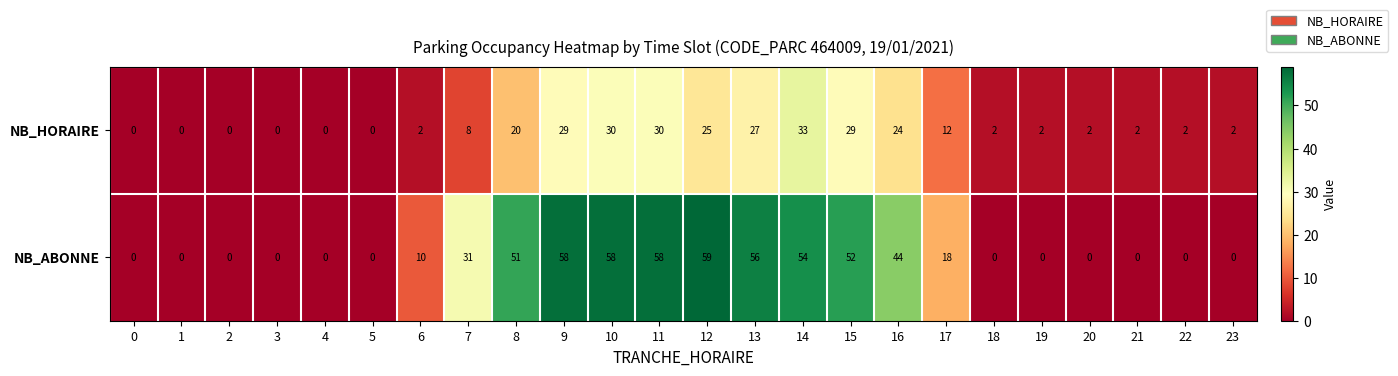

How many values in the NB_ABONNE series are below 10?

12